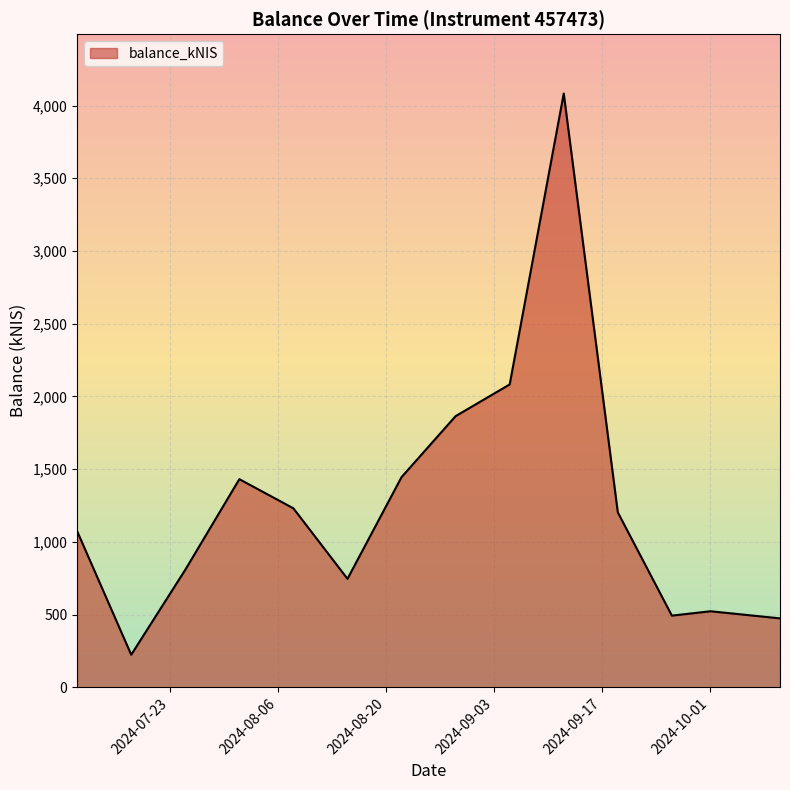

What is the difference between the maximum and minimum values?

3858.5